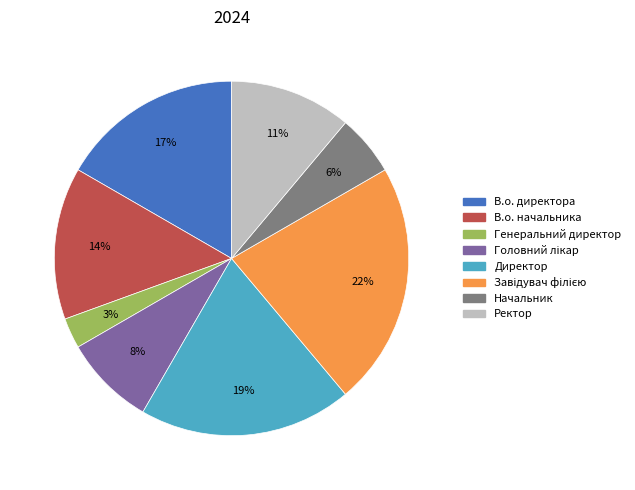

To the nearest percent, what is the difference between the largest and smallest slice percentages?

19%